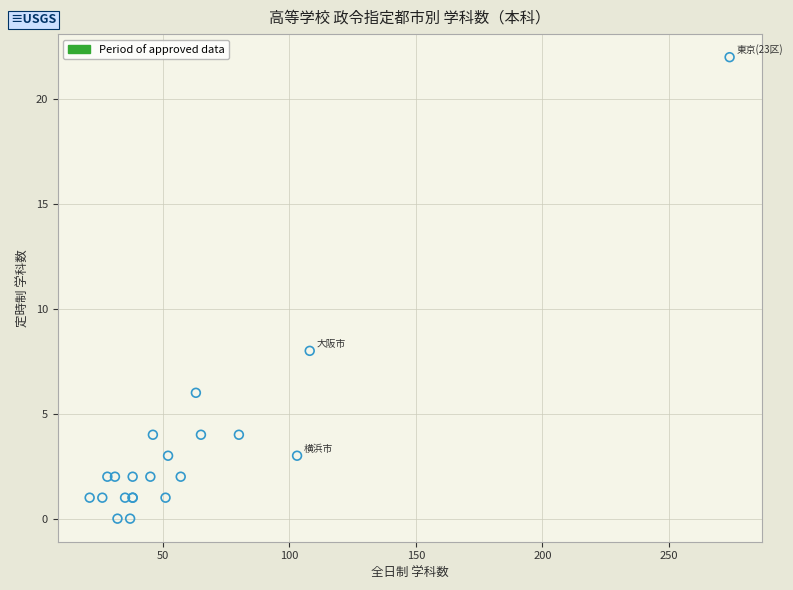

What Y value in the scatter plot is closest to 11?

8